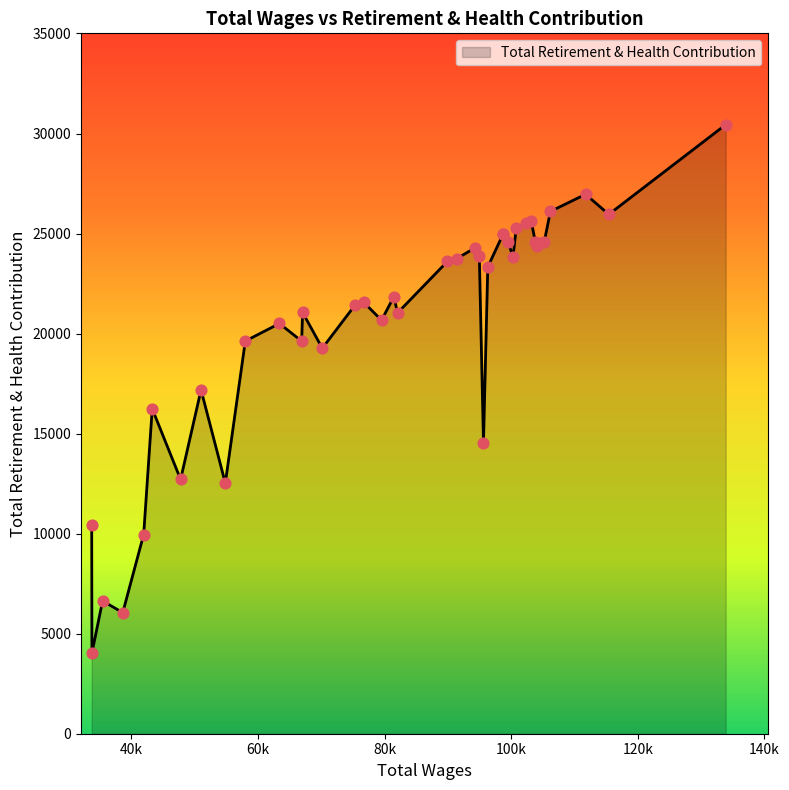

What is the smallest value displayed?

4031